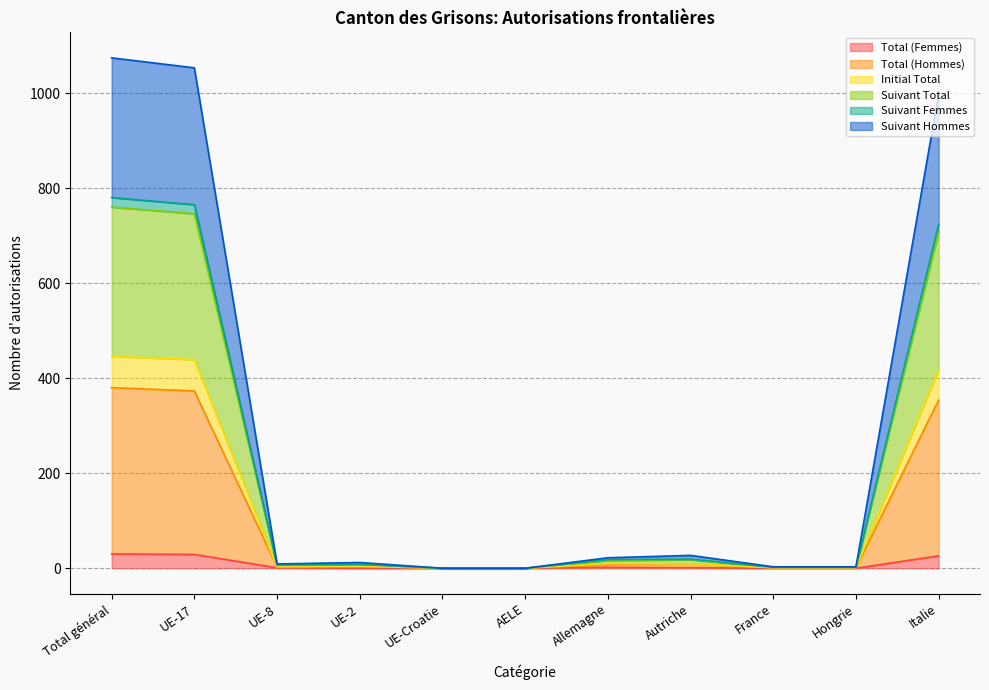

What position from the right is UE-Croatie?

7